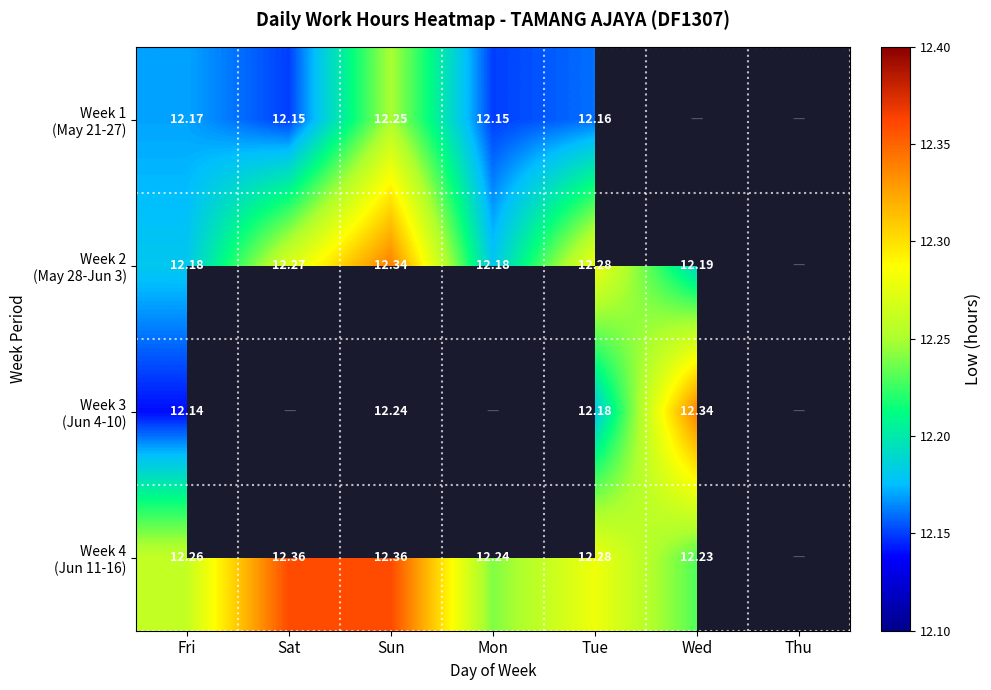

At which category is the sum across all series the highest?

Sun